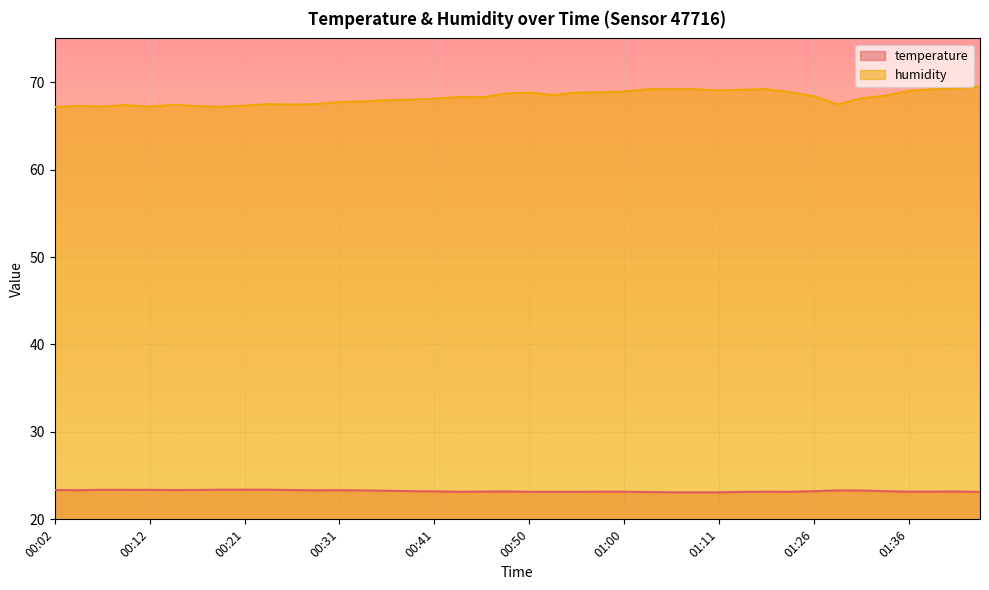

What is the difference between the maximum and minimum values in the humidity series?

2.3